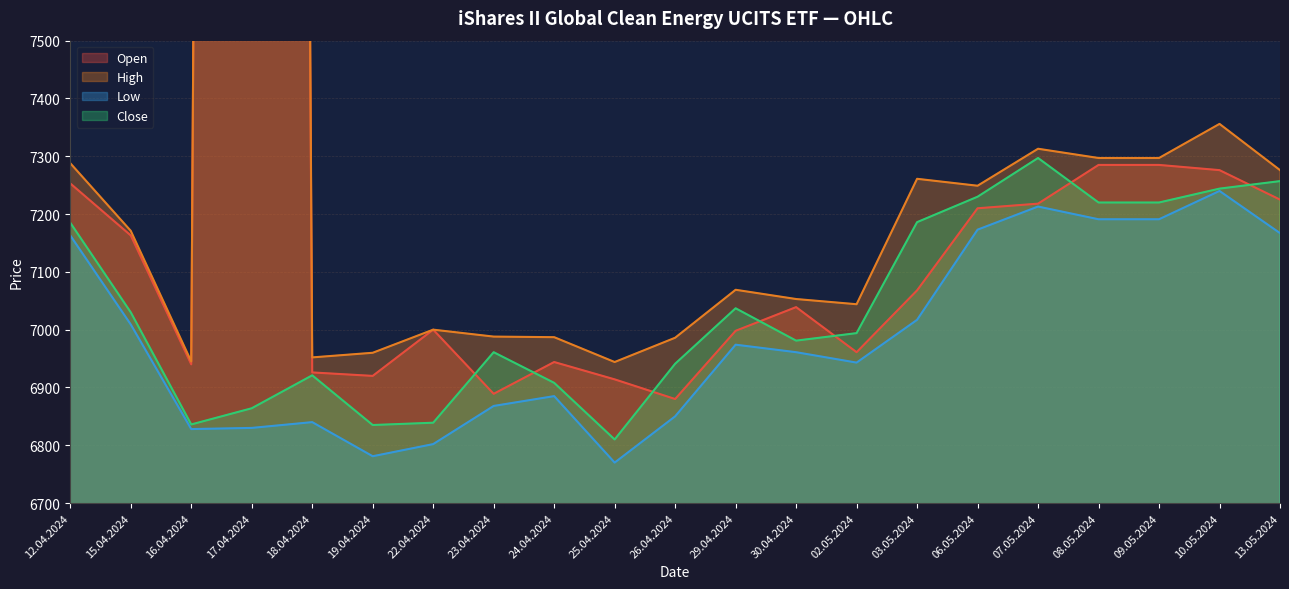

At which label is Low closest to 7005?

15.04.2024